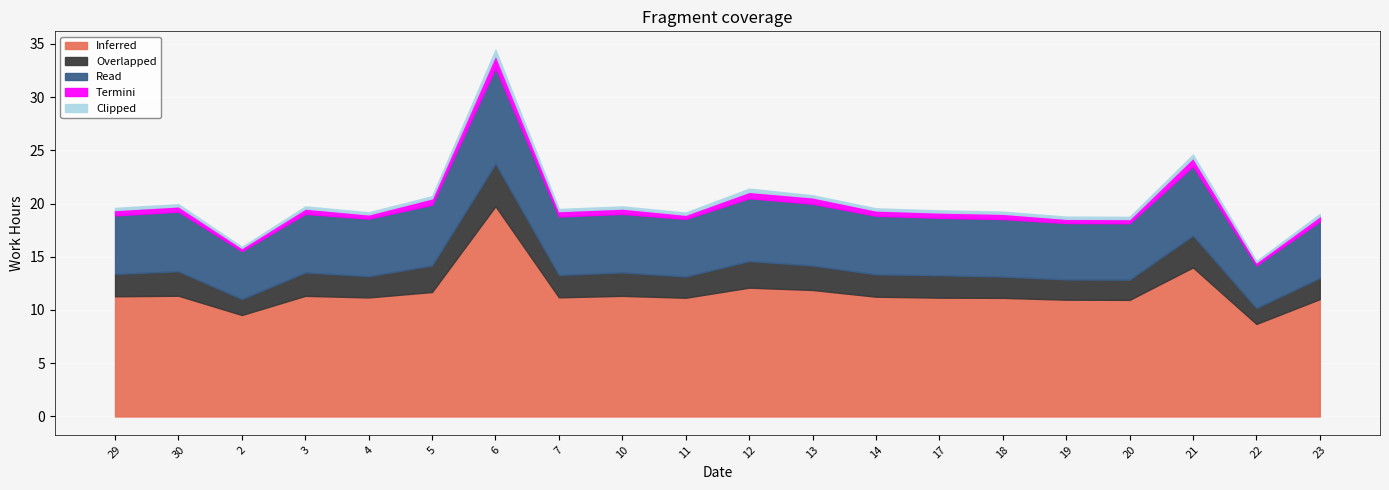

Reading right to left, what are all the values shown in this chart?

Inferred: 11.0	8.7	14.0	10.9	11.0	11.1	11.2	11.2	11.9	12.1	11.2	11.3	11.2	19.8	11.7	11.2	11.3	9.5	11.3	11.3
Overlapped: 2.0	1.5	3.0	1.9	1.9	2.0	2.1	2.1	2.3	2.5	2.0	2.2	2.1	4.0	2.5	2.0	2.2	1.5	2.3	2.1
Read: 5.3	4.0	6.5	5.3	5.3	5.4	5.4	5.5	5.8	5.9	5.4	5.5	5.5	9.0	5.7	5.4	5.5	4.5	5.6	5.5
Termini: 0.5	0.3	0.8	0.4	0.4	0.5	0.5	0.5	0.6	0.6	0.4	0.5	0.5	1.2	0.6	0.4	0.5	0.3	0.5	0.5
Clipped: 0.2	0.1	0.3	0.2	0.2	0.2	0.2	0.2	0.2	0.3	0.2	0.2	0.2	0.5	0.2	0.2	0.2	0.1	0.2	0.2